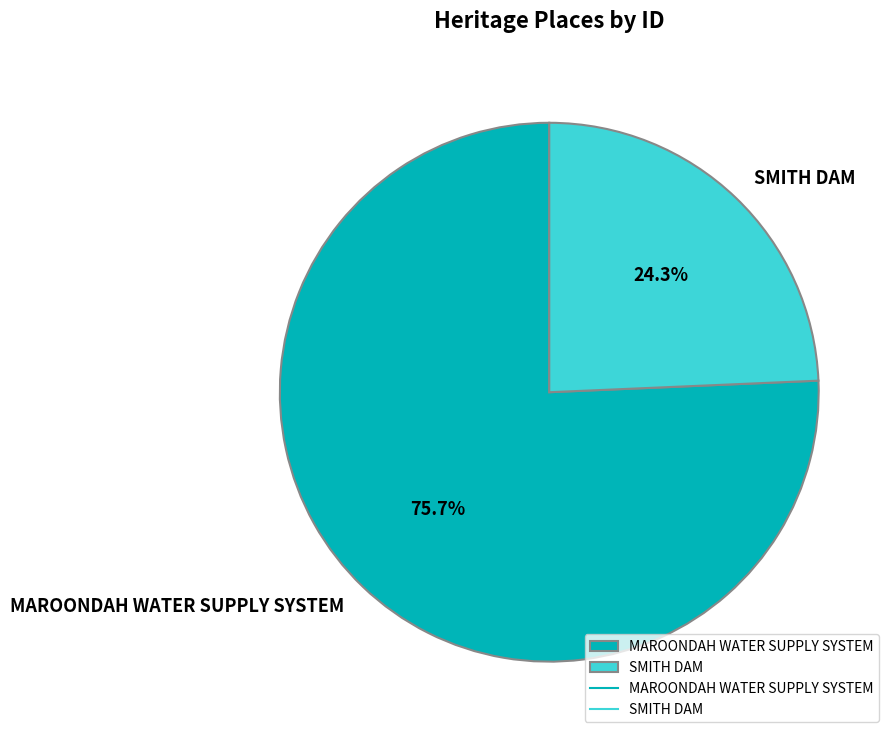

What is the majority slice?

MAROONDAH WATER SUPPLY SYSTEM